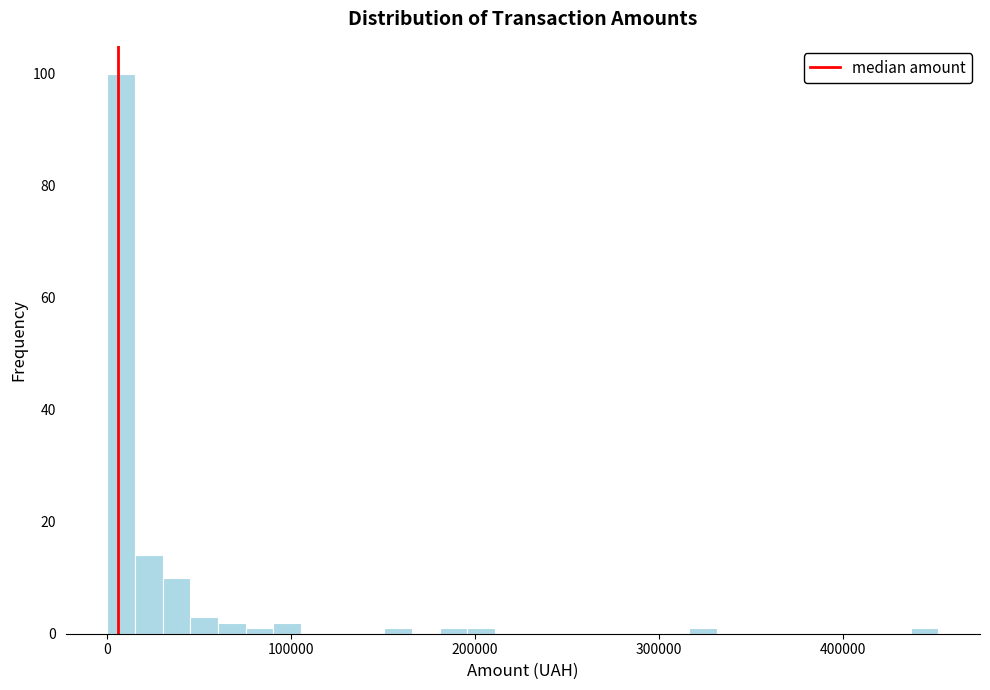

Read against the x-axis, roughly where is the centre of the tallest bar?

10000